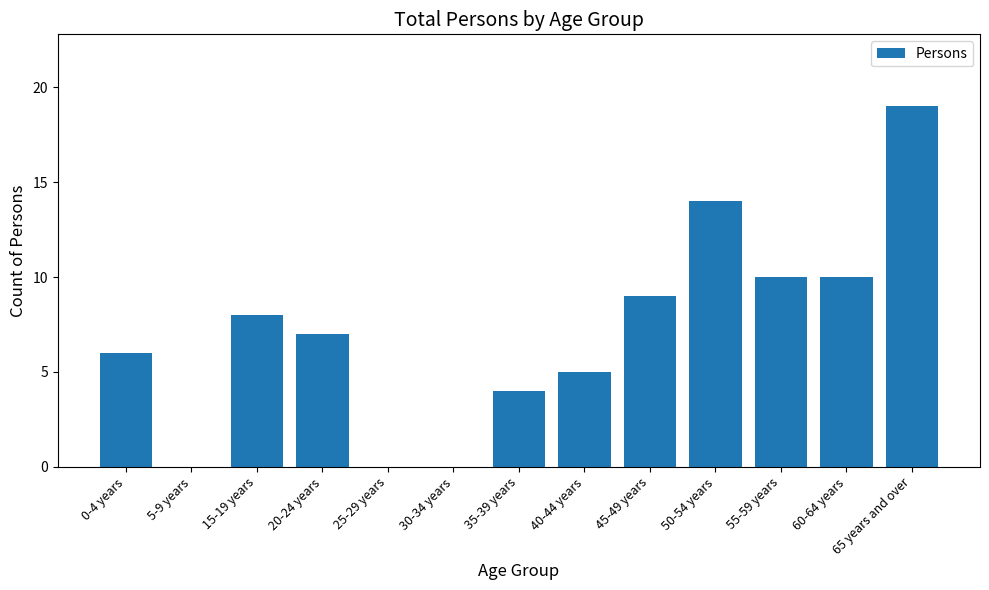

Reading left to right, extract all data points from this chart.

6	0	8	7	0	0	4	5	9	14	10	10	19